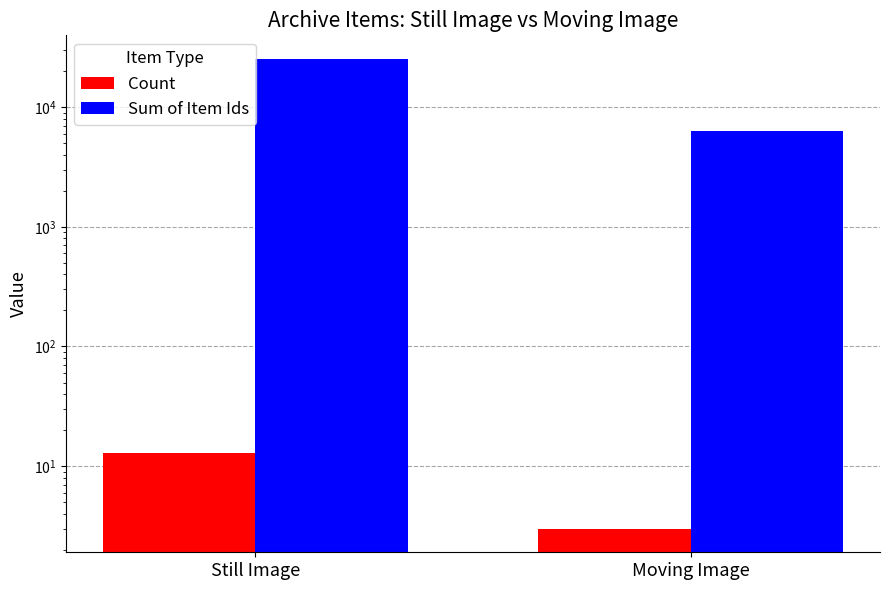

How many series are shown in this chart?

2